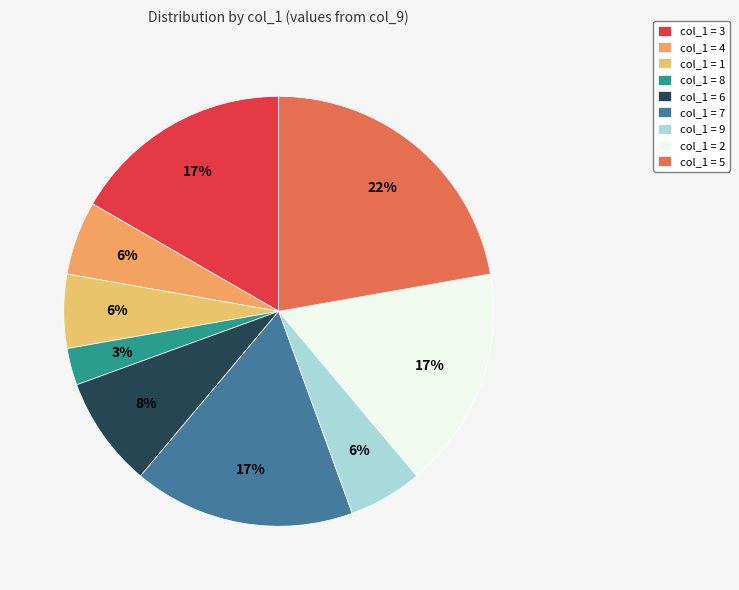

Is there a majority slice in this chart?

No